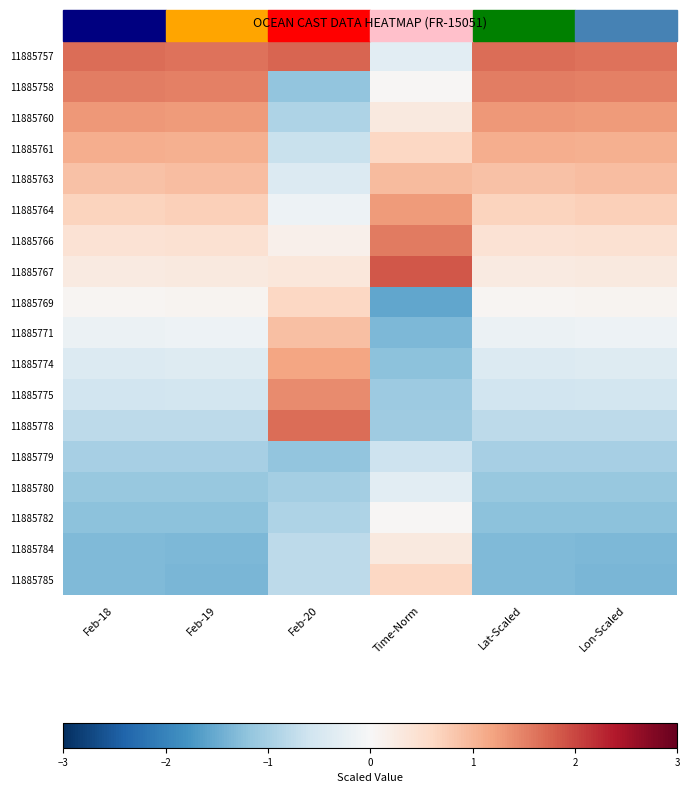

What is the greatest value displayed?

1.9